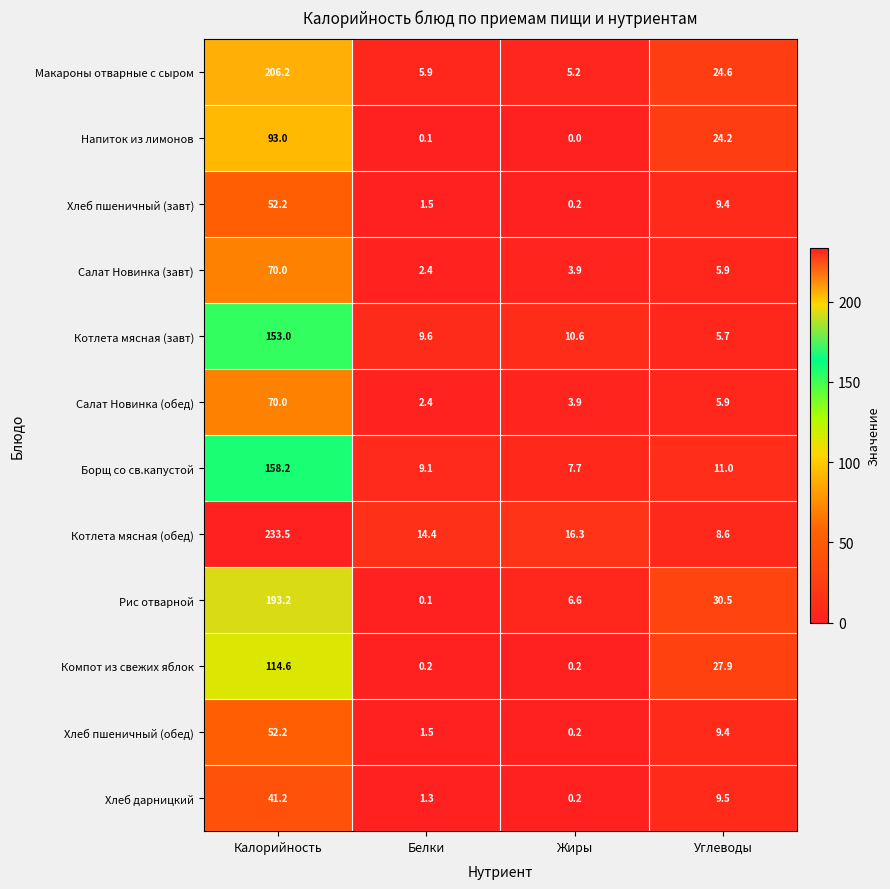

List the labels in order of Напиток из лимонов value, largest first.

Калорийность, Углеводы, Белки, Жиры